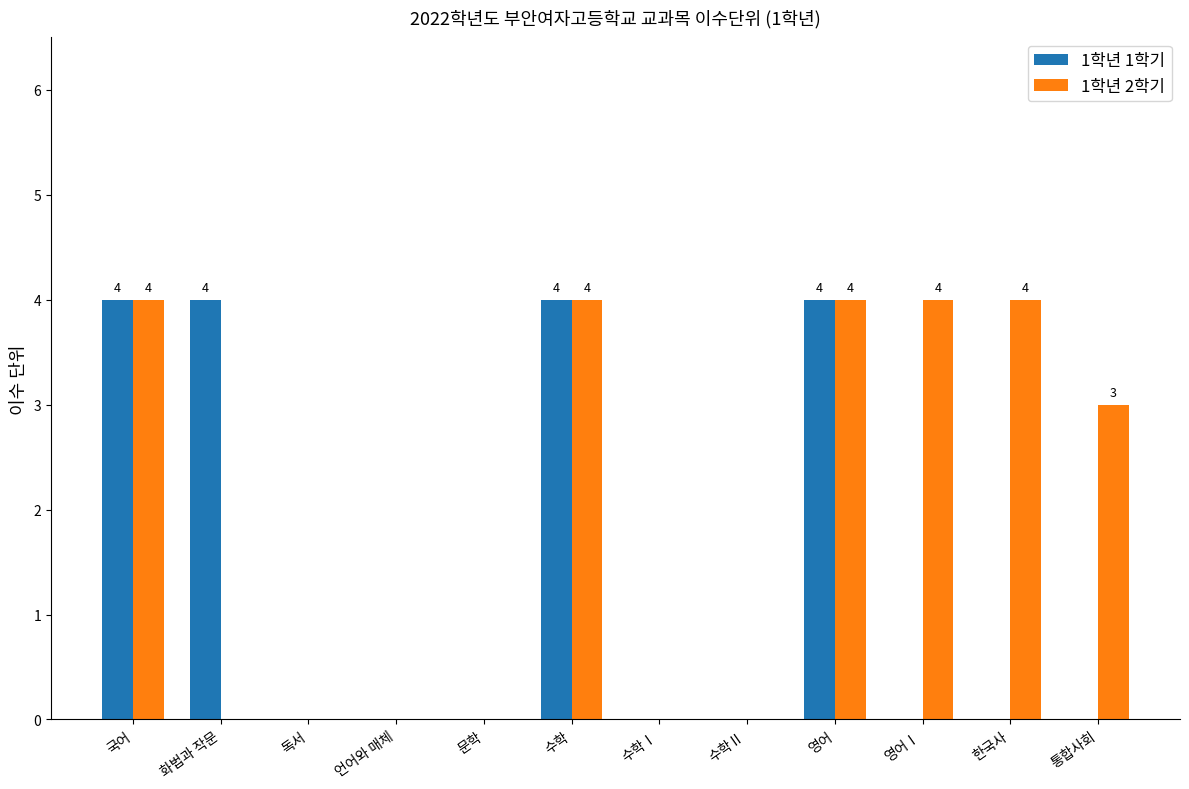

What is the maximum value for 1학년 2학기?

4